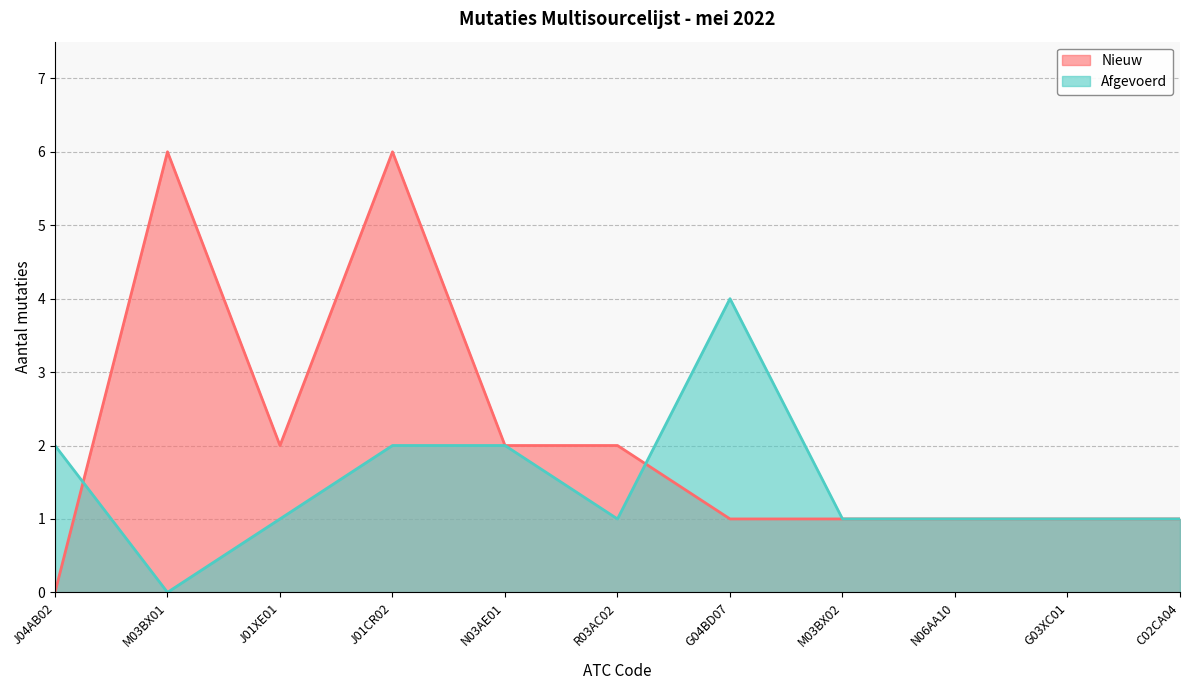

Reading right to left, list all the values displayed in this chart.

Nieuw: C02CA04=1	G03XC01=1	N06AA10=1	M03BX02=1	G04BD07=1	R03AC02=2	N03AE01=2	J01CR02=6	J01XE01=2	M03BX01=6	J04AB02=0
Afgevoerd: C02CA04=1	G03XC01=1	N06AA10=1	M03BX02=1	G04BD07=4	R03AC02=1	N03AE01=2	J01CR02=2	J01XE01=1	M03BX01=0	J04AB02=2